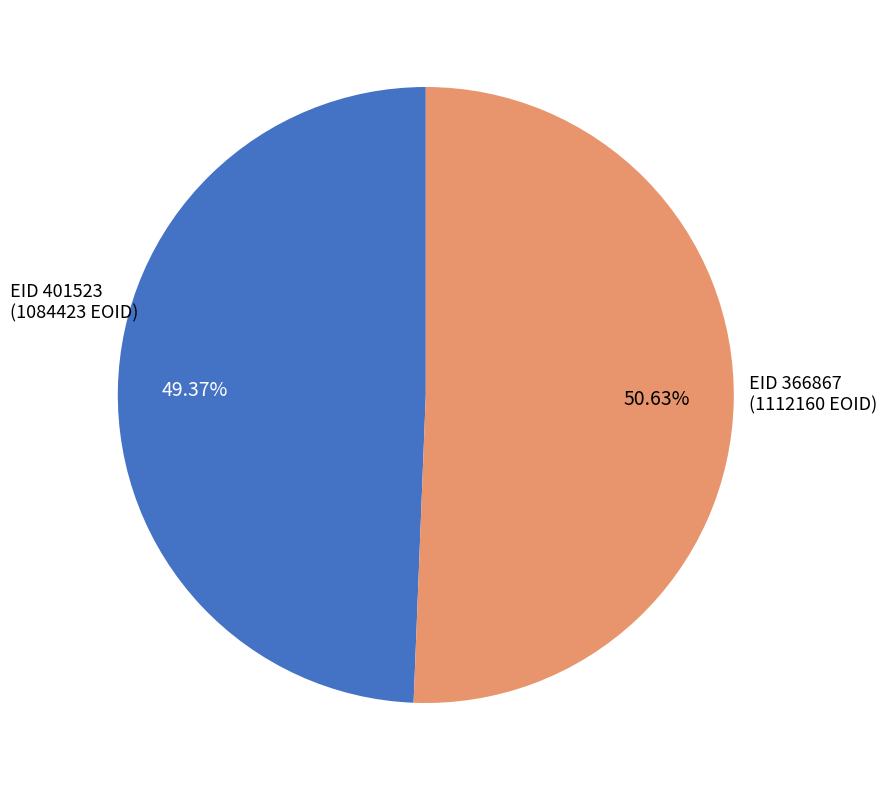

Between EID 401523 (1084423 EOID) and EID 366867 (1112160 EOID), which is larger?

EID 366867 (1112160 EOID)